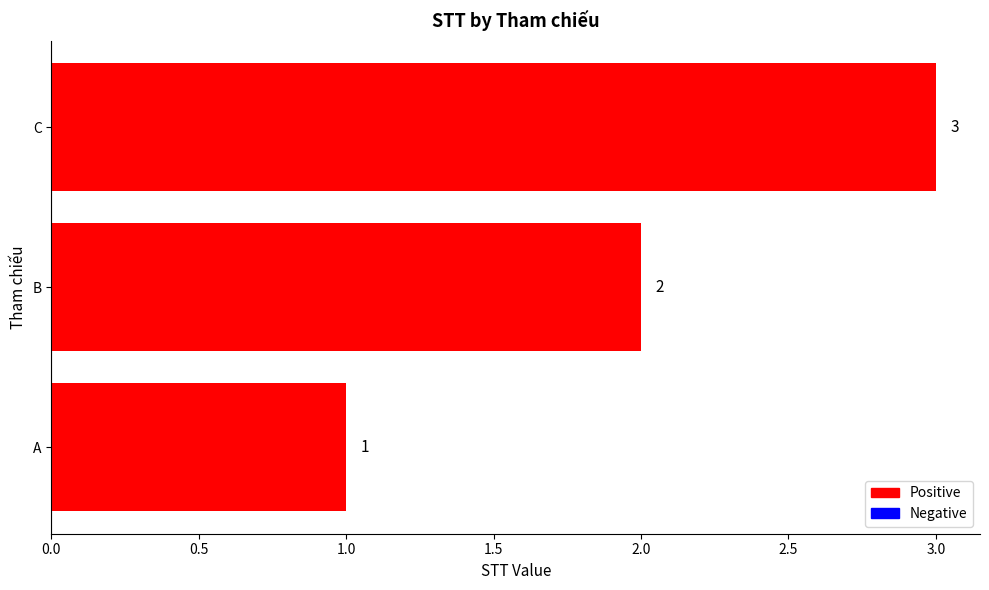

What is the sum of all values?

6